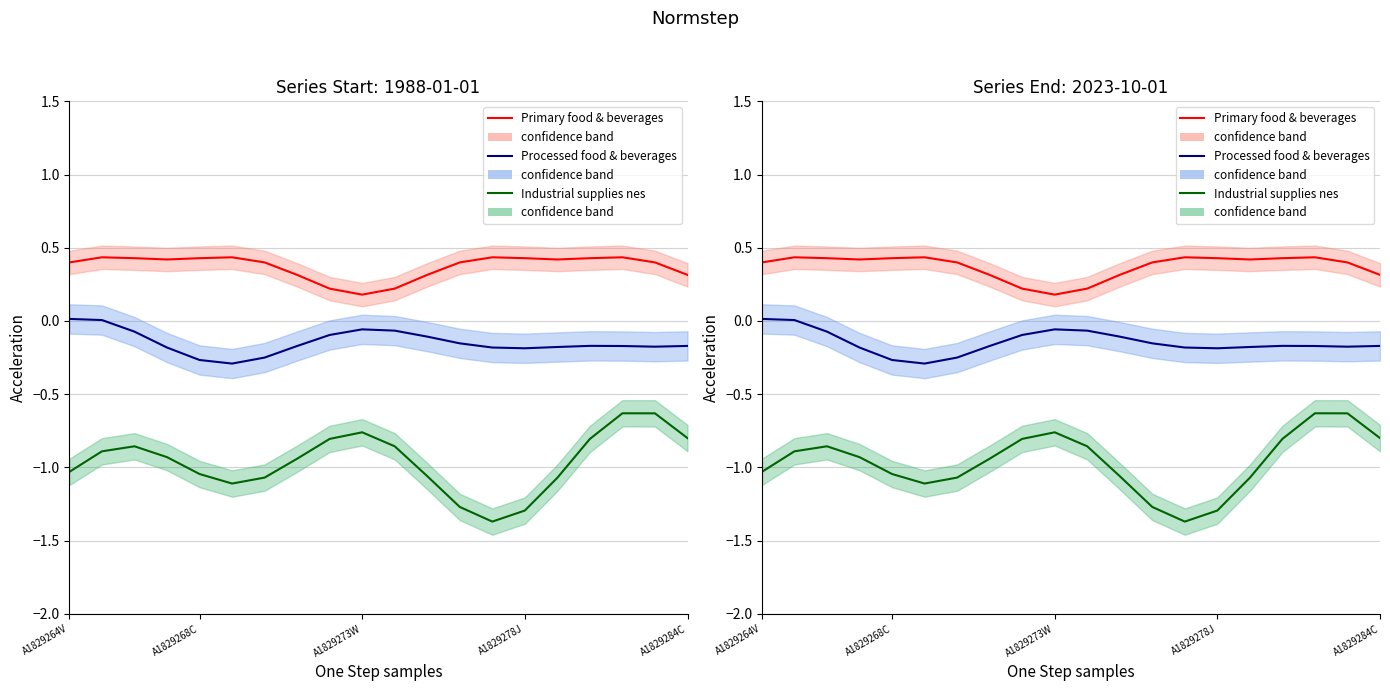

Is this an area chart (filled region under the line)?

No